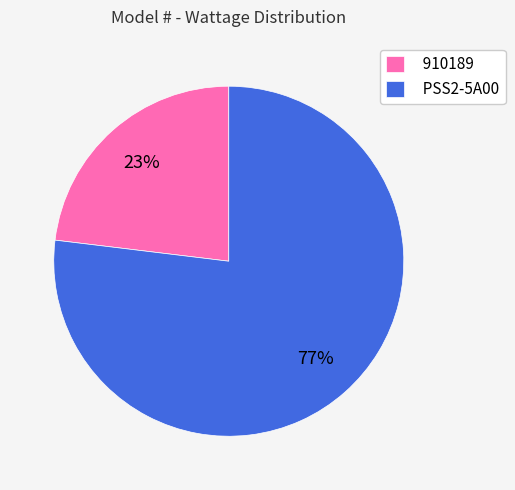

What is the majority slice?

PSS2-5A00